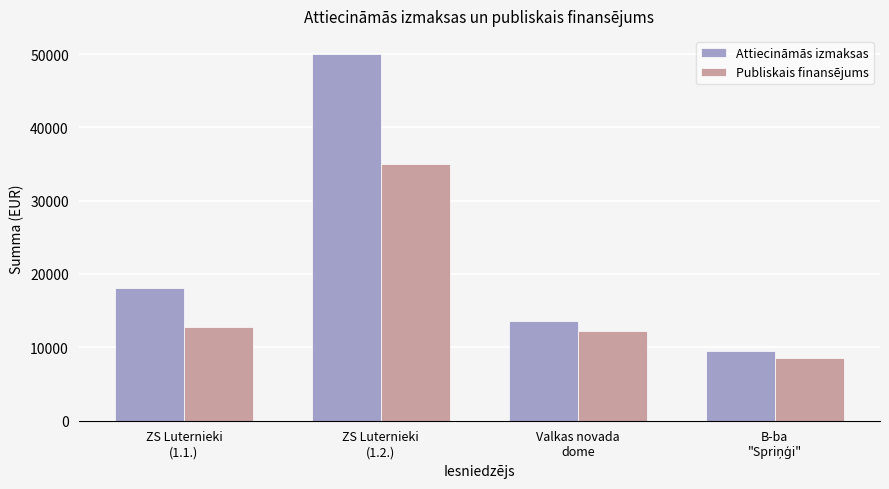

The Publiskais finansējums series shows 35000.0 at ZS Luternieki
(1.2.). True or false?

True